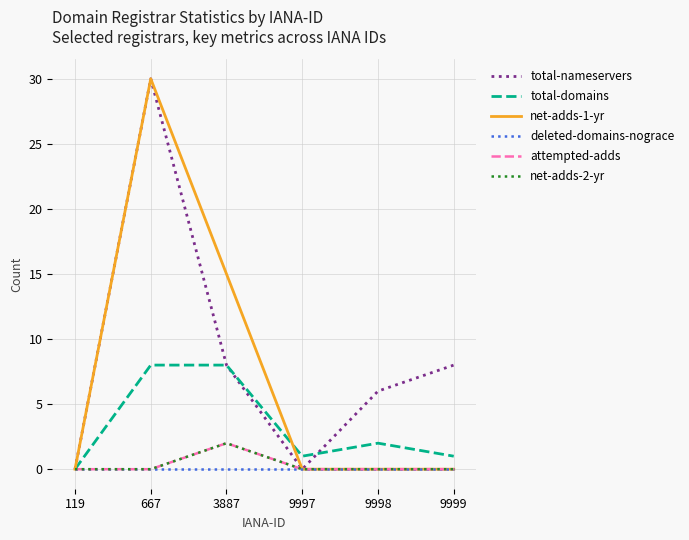

Between 3887 and 9998, which is larger?

3887